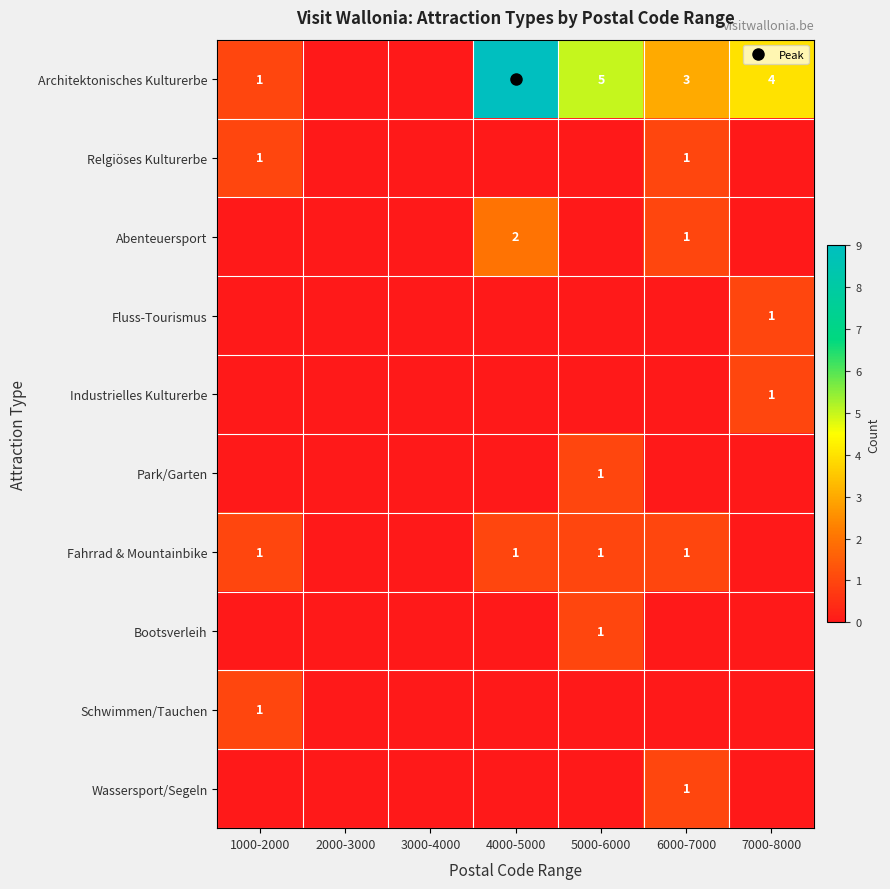

How many distinct data groups are displayed?

10